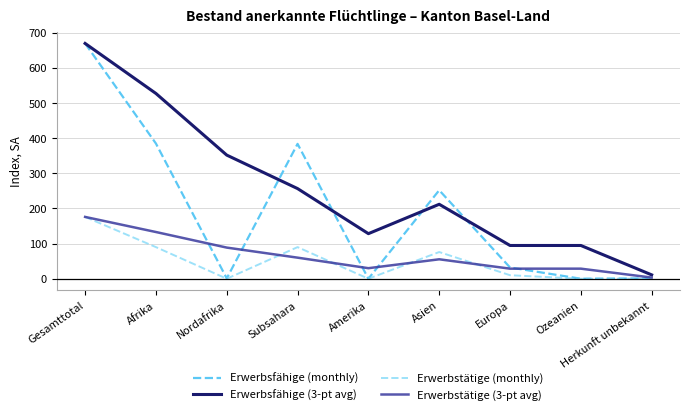

The Erwerbstätige (3-pt avg) series shows 55.3 at Asien. True or false?

True